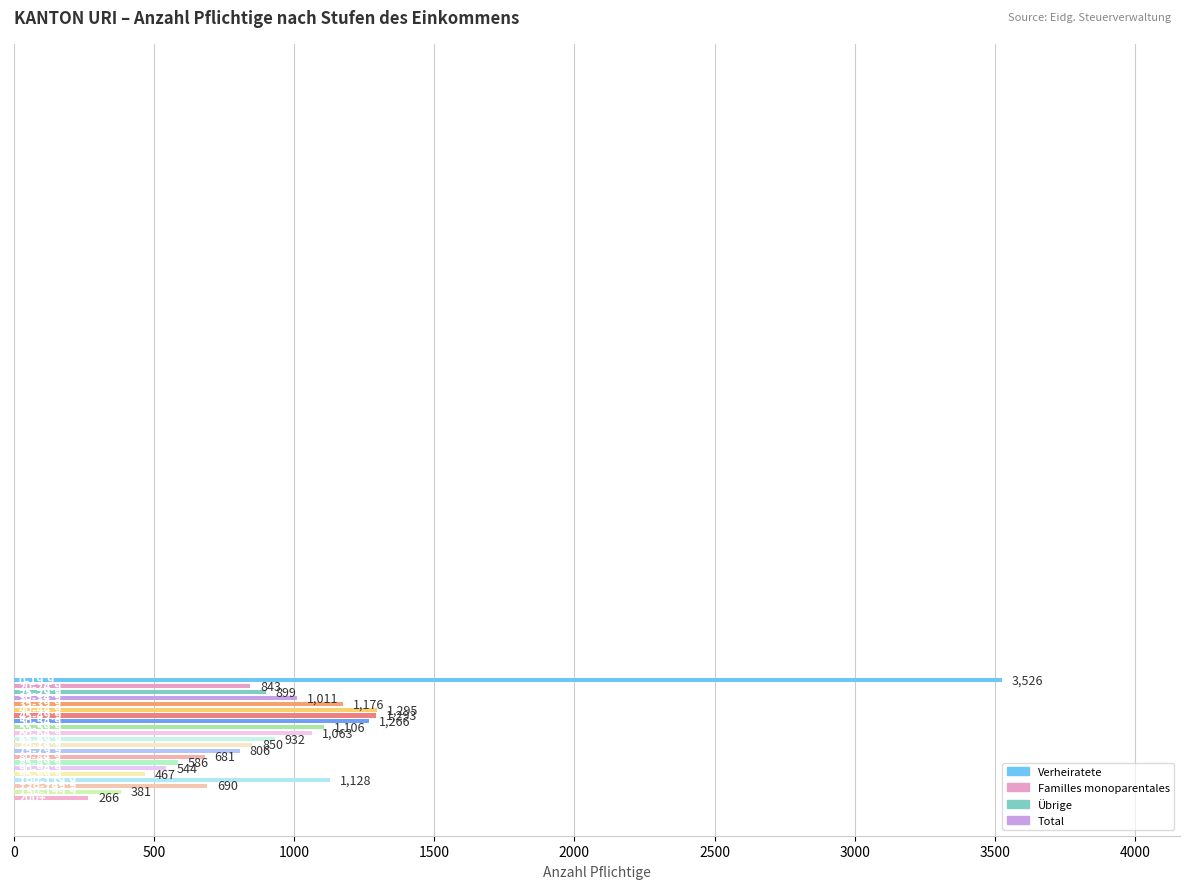

How many data points does each series have?

21